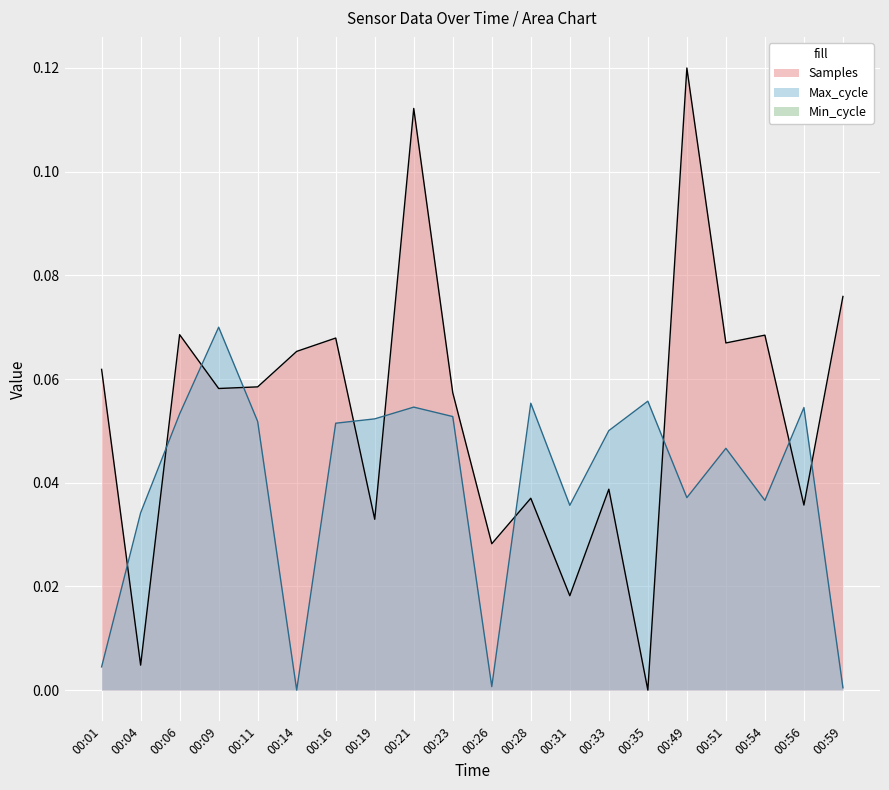

True or false: Samples has more than 2 interior local peaks.

True